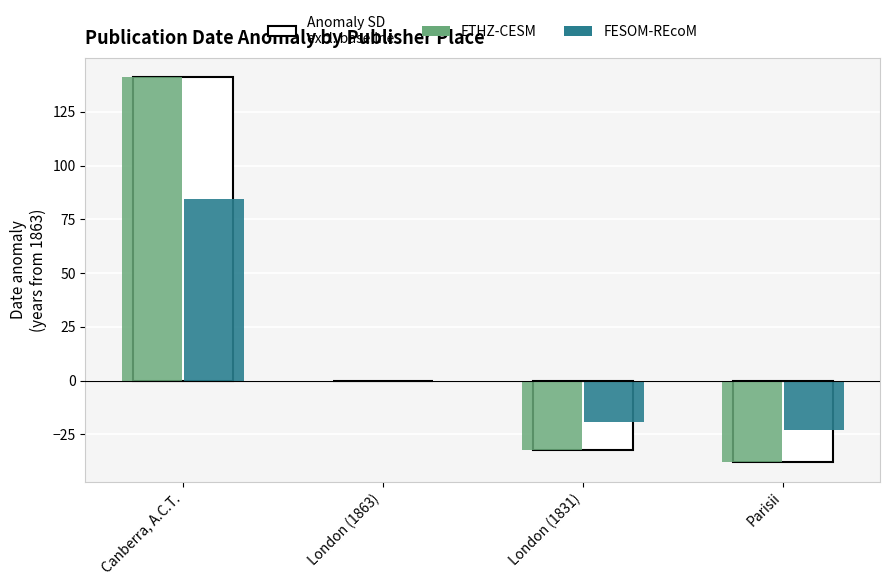

Reading left to right, extract all data points from this chart.

Anomaly SD excl. baseline: 141.0	0.0	-32.0	-38.0
ETHZ-CESM: 141.0	0.0	-32.0	-38.0
FESOM-REcoM: 84.6	0.0	-19.2	-22.8